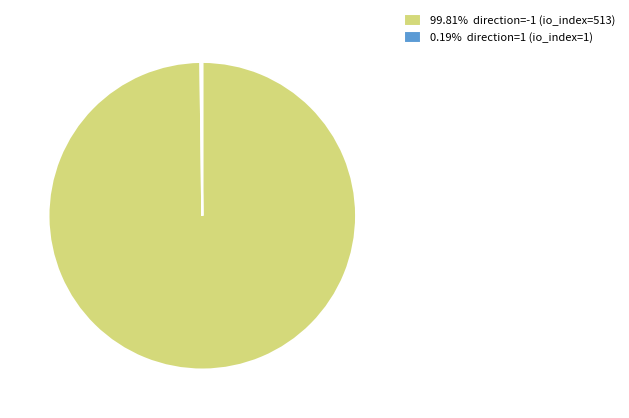

Does 99.81% direction=-1 (io_index=513) represent more than half of the total?

Yes